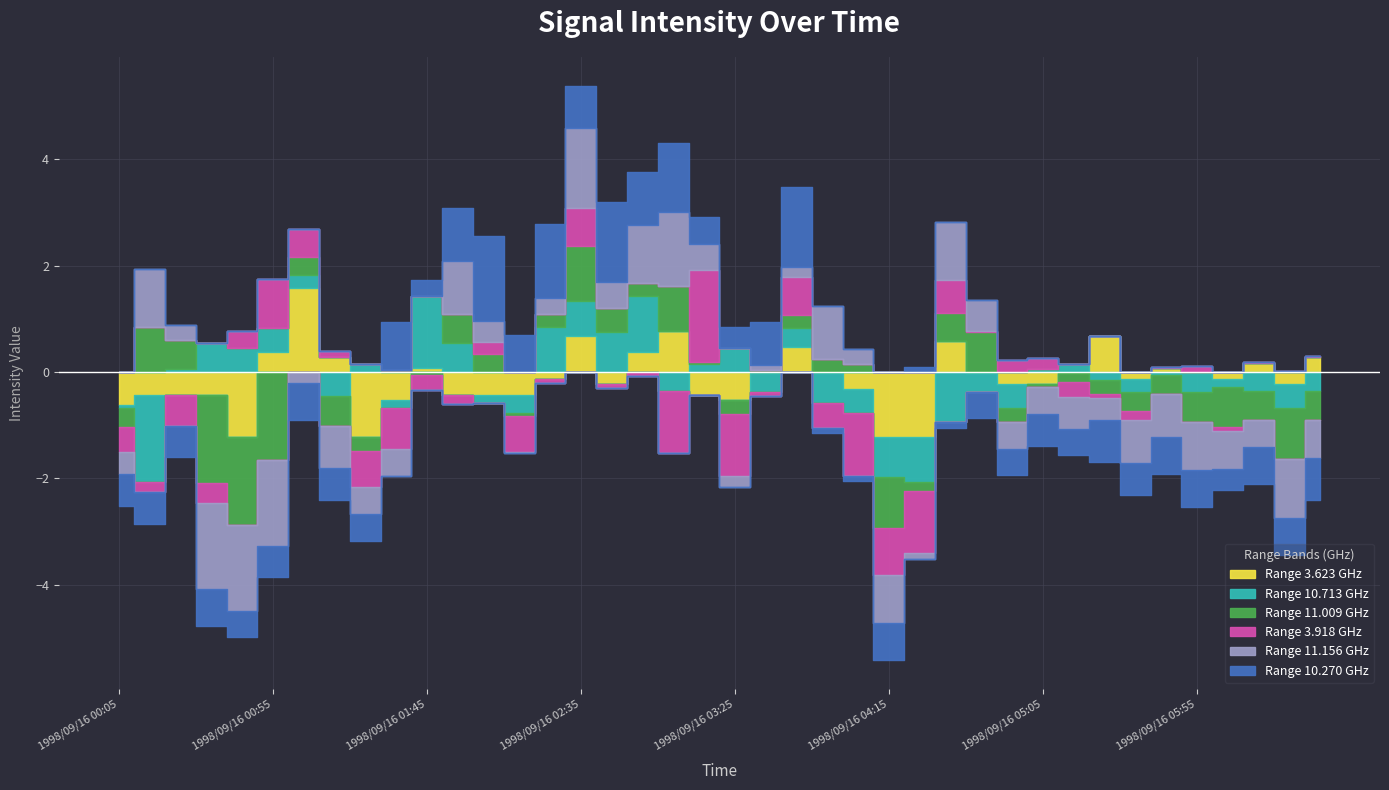

Between which two adjacent categories do 10.270 and 11.009 first intersect?

1998/09/16 01:25 and 1998/09/16 01:35